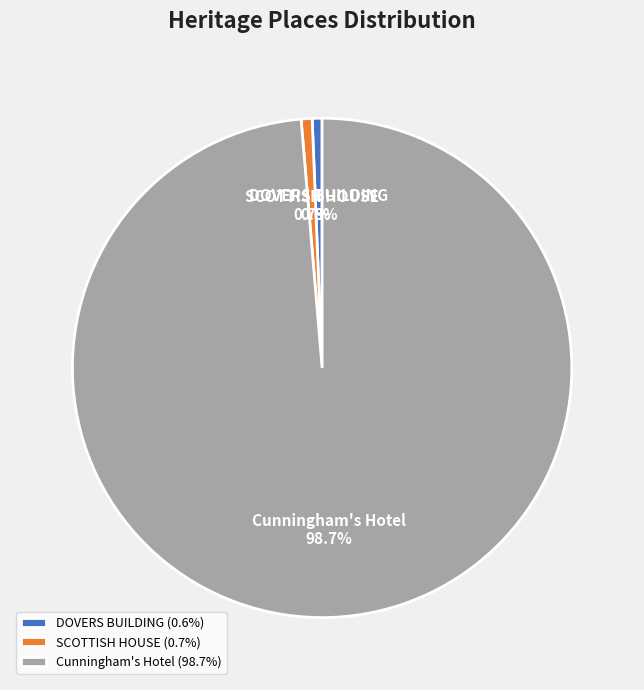

To the nearest percent, what portion does SCOTTISH HOUSE represent?

1%